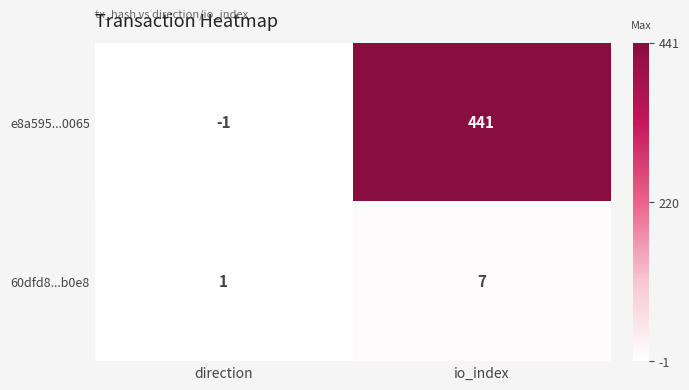

What is the total value across all series at io_index?

448